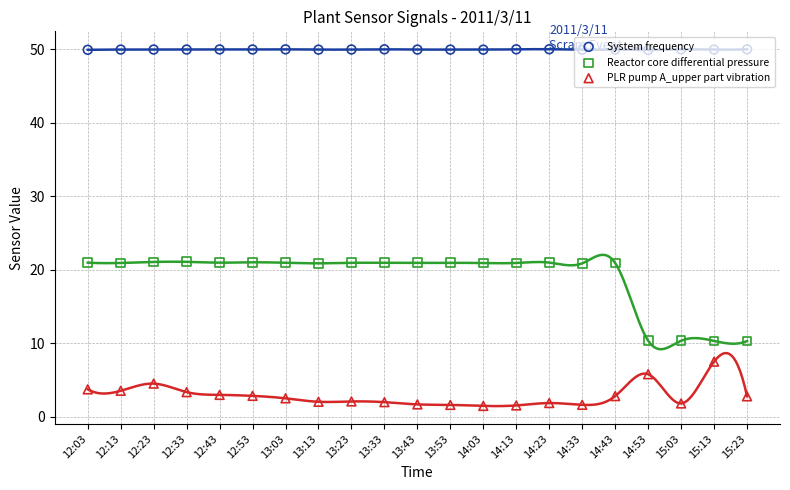

Which series reaches the maximum Y coordinate?

System frequency